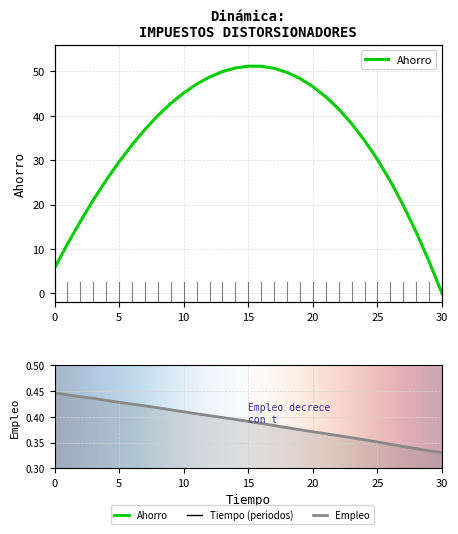

Which series has the largest range (max minus min)?

Ahorro